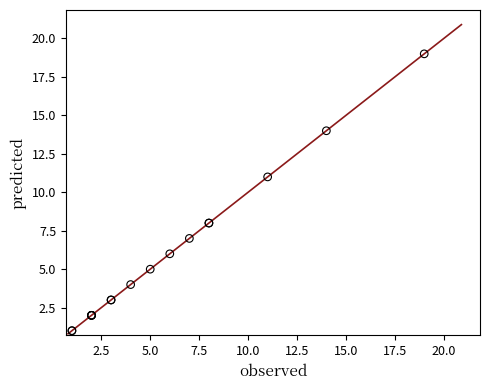

What Y value in the scatter plot is closest to 10?

11